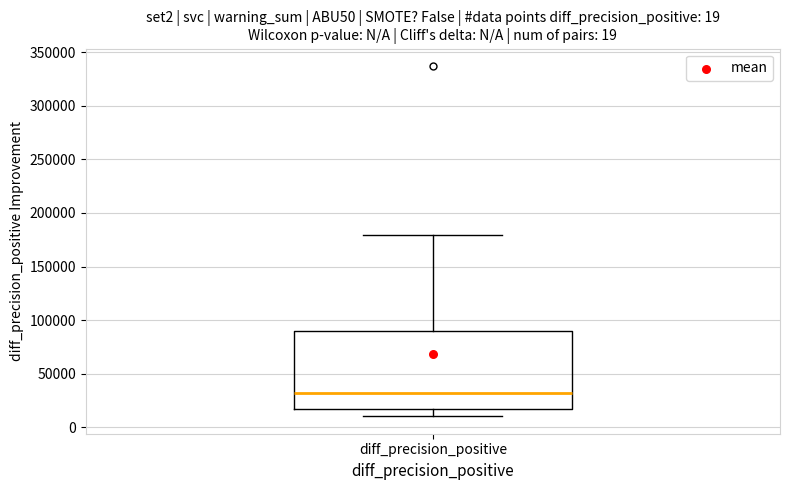

Read this box plot against the y-axis: the position of the median line, the range covered by the box, and the ends of both whiskers. The values are not printed on the chart, so give them approximately, as read against the axis.

median 30000, box 15000 to 90000, whiskers 10000 to 180000